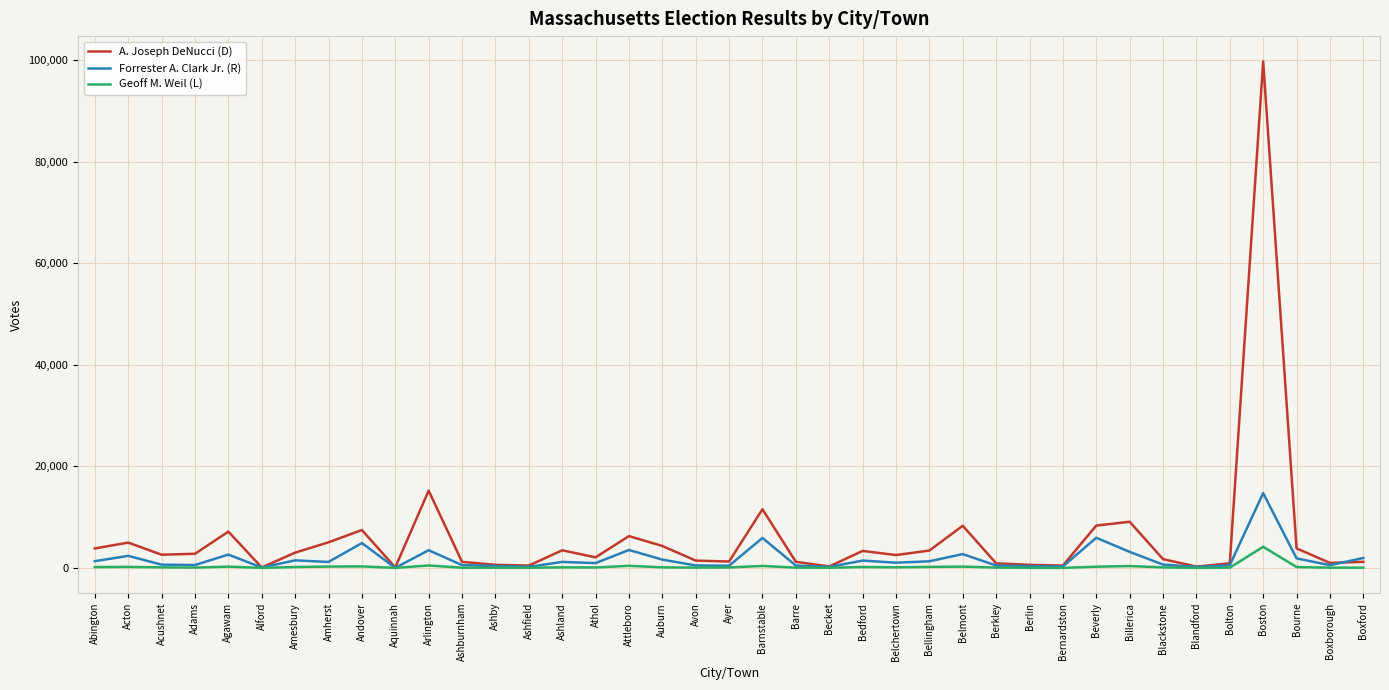

What is the minimum value for Forrester A. Clark Jr. (R)?

13